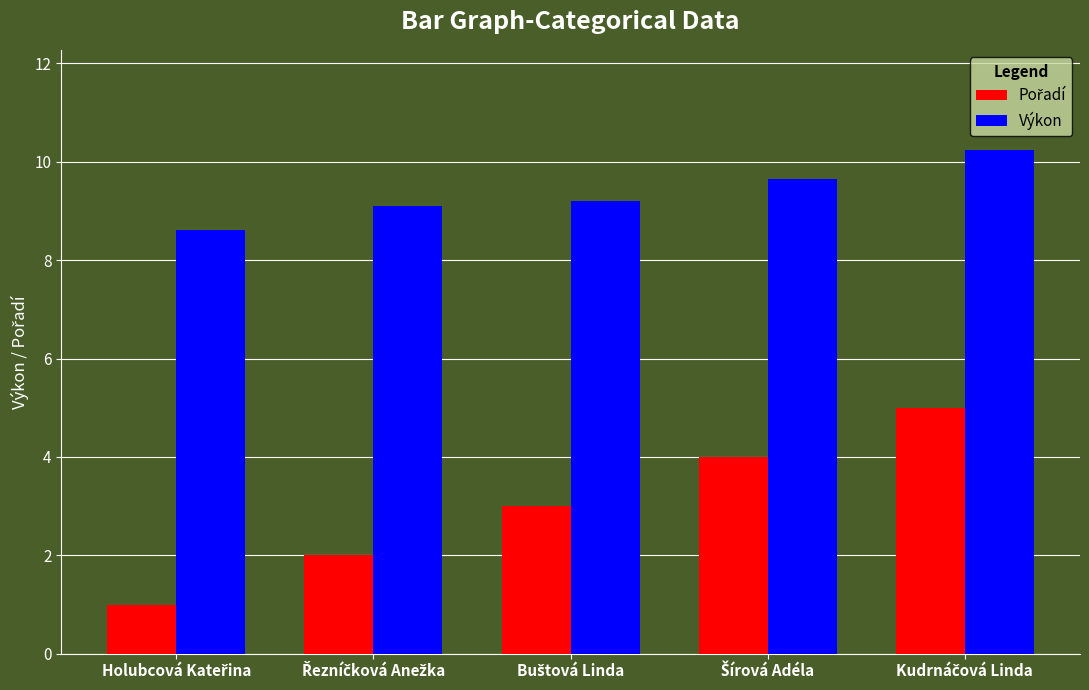

Which series has the largest total across all categories?

Výkon